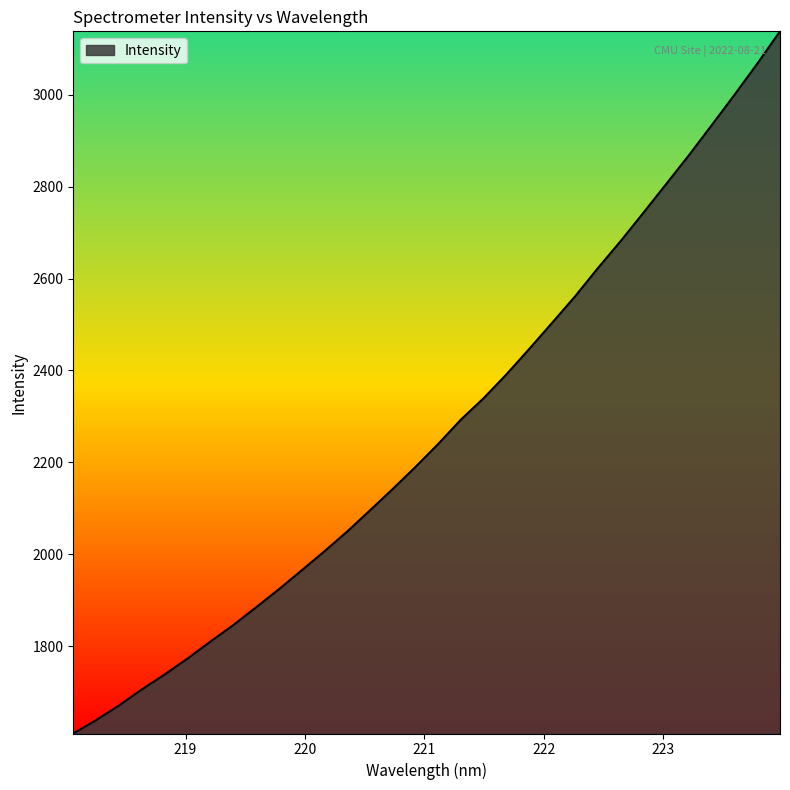

What is the average value?

2271.4